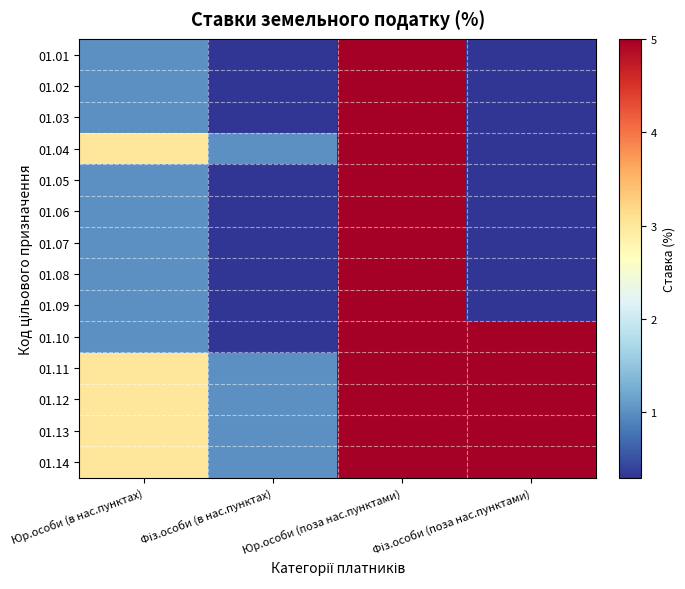

Reading right to left, list all the values displayed in this chart.

01.01: Фіз.особи (поза нас.пунктами)=0.3	Юр.особи (поза нас.пунктами)=5.0	Фіз.особи (в нас.пунктах)=0.3	Юр.особи (в нас.пунктах)=1.0
01.02: Фіз.особи (поза нас.пунктами)=0.3	Юр.особи (поза нас.пунктами)=5.0	Фіз.особи (в нас.пунктах)=0.3	Юр.особи (в нас.пунктах)=1.0
01.03: Фіз.особи (поза нас.пунктами)=0.3	Юр.особи (поза нас.пунктами)=5.0	Фіз.особи (в нас.пунктах)=0.3	Юр.особи (в нас.пунктах)=1.0
01.04: Фіз.особи (поза нас.пунктами)=0.3	Юр.особи (поза нас.пунктами)=5.0	Фіз.особи (в нас.пунктах)=1.0	Юр.особи (в нас.пунктах)=3.0
01.05: Фіз.особи (поза нас.пунктами)=0.3	Юр.особи (поза нас.пунктами)=5.0	Фіз.особи (в нас.пунктах)=0.3	Юр.особи (в нас.пунктах)=1.0
01.06: Фіз.особи (поза нас.пунктами)=0.3	Юр.особи (поза нас.пунктами)=5.0	Фіз.особи (в нас.пунктах)=0.3	Юр.особи (в нас.пунктах)=1.0
01.07: Фіз.особи (поза нас.пунктами)=0.3	Юр.особи (поза нас.пунктами)=5.0	Фіз.особи (в нас.пунктах)=0.3	Юр.особи (в нас.пунктах)=1.0
01.08: Фіз.особи (поза нас.пунктами)=0.3	Юр.особи (поза нас.пунктами)=5.0	Фіз.особи (в нас.пунктах)=0.3	Юр.особи (в нас.пунктах)=1.0
01.09: Фіз.особи (поза нас.пунктами)=0.3	Юр.особи (поза нас.пунктами)=5.0	Фіз.особи (в нас.пунктах)=0.3	Юр.особи (в нас.пунктах)=1.0
01.10: Фіз.особи (поза нас.пунктами)=5.0	Юр.особи (поза нас.пунктами)=5.0	Фіз.особи (в нас.пунктах)=0.3	Юр.особи (в нас.пунктах)=1.0
01.11: Фіз.особи (поза нас.пунктами)=5.0	Юр.особи (поза нас.пунктами)=5.0	Фіз.особи (в нас.пунктах)=1.0	Юр.особи (в нас.пунктах)=3.0
01.12: Фіз.особи (поза нас.пунктами)=5.0	Юр.особи (поза нас.пунктами)=5.0	Фіз.особи (в нас.пунктах)=1.0	Юр.особи (в нас.пунктах)=3.0
01.13: Фіз.особи (поза нас.пунктами)=5.0	Юр.особи (поза нас.пунктами)=5.0	Фіз.особи (в нас.пунктах)=1.0	Юр.особи (в нас.пунктах)=3.0
01.14: Фіз.особи (поза нас.пунктами)=5.0	Юр.особи (поза нас.пунктами)=5.0	Фіз.особи (в нас.пунктах)=1.0	Юр.особи (в нас.пунктах)=3.0